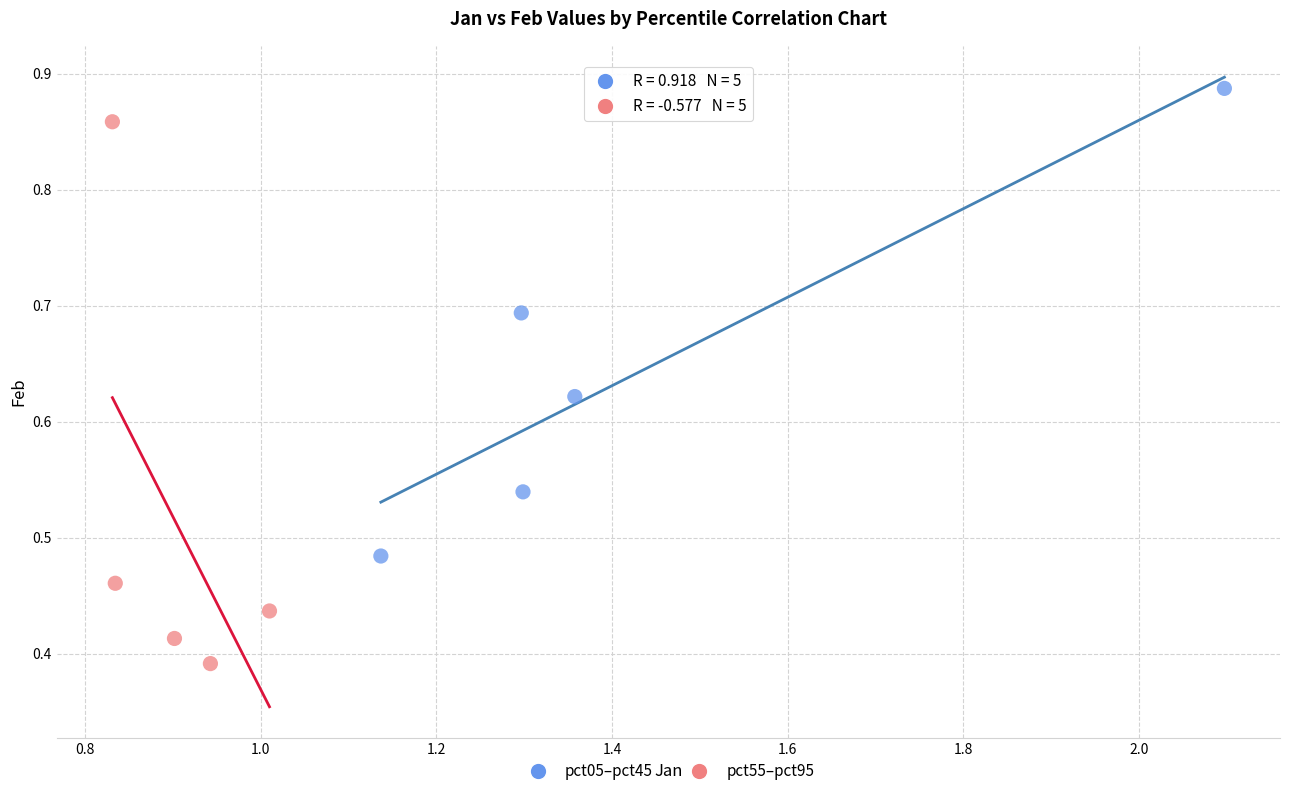

Which series contains the highest Y value?

pct05–pct45